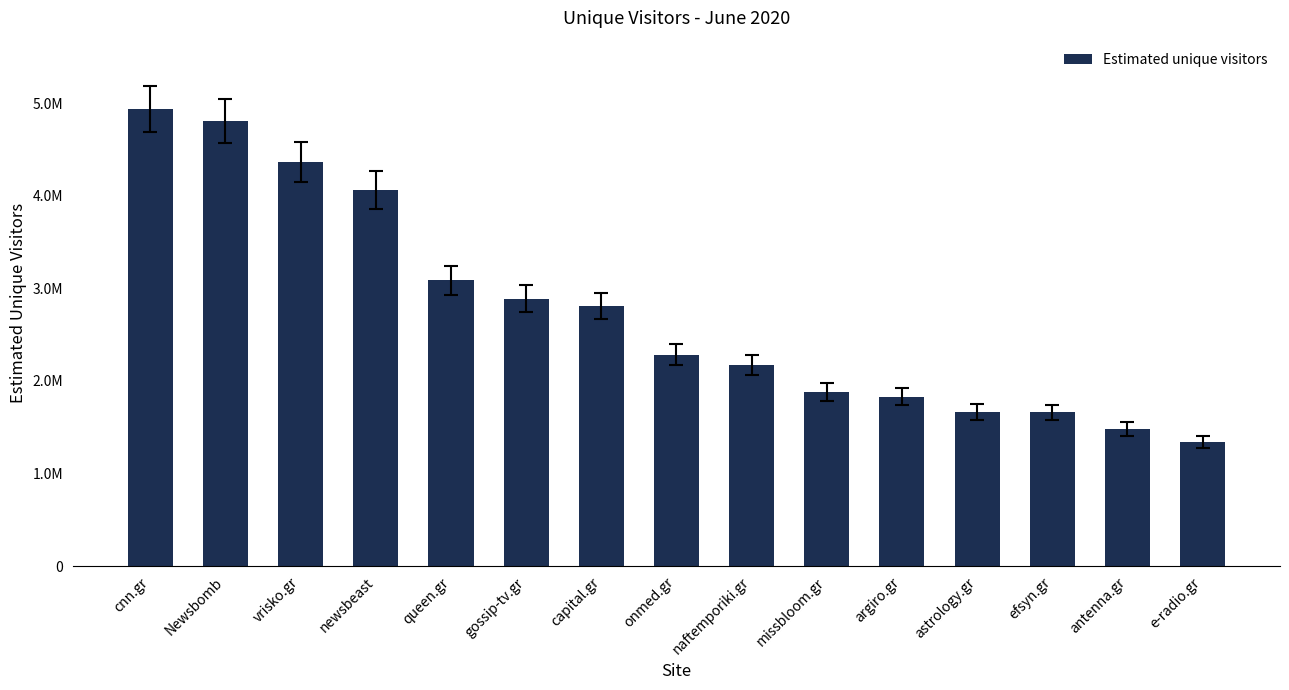

What is the label of the 5th bar from the right?

argiro.gr